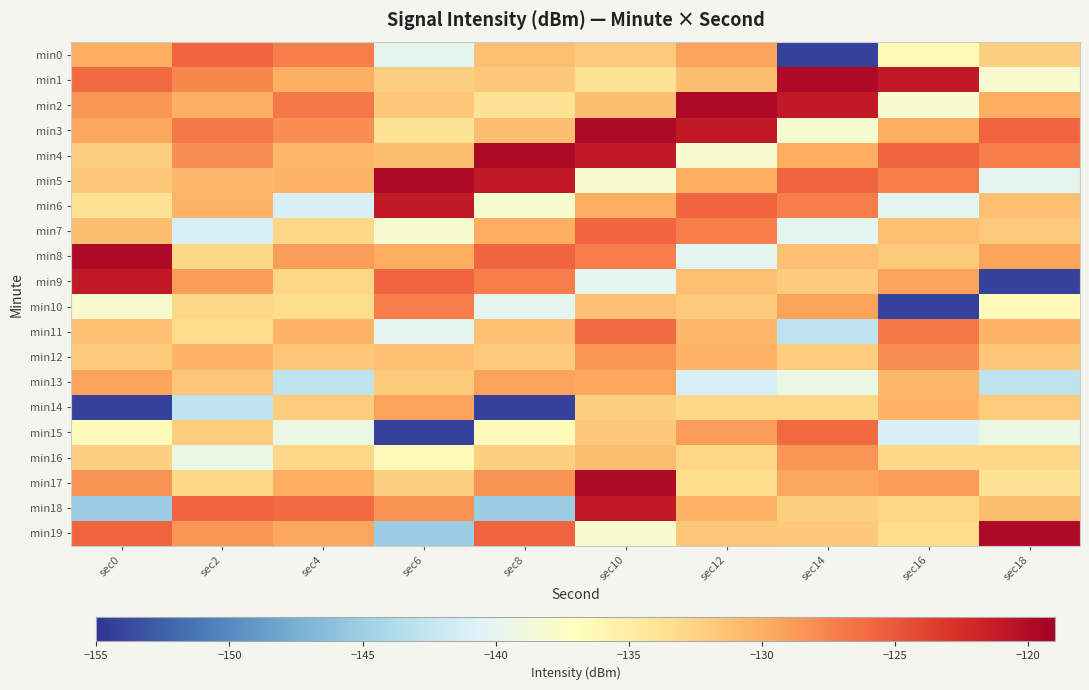

At which category does the chart reach its minimum across all series?

sec14